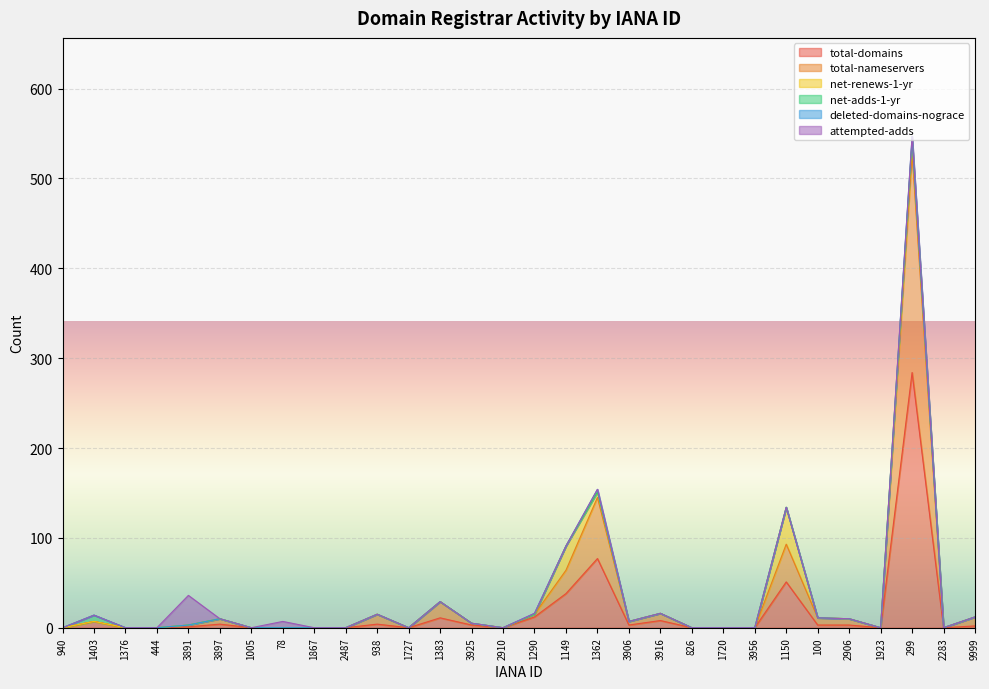

Does the chart display data point markers on the line(s)?

No